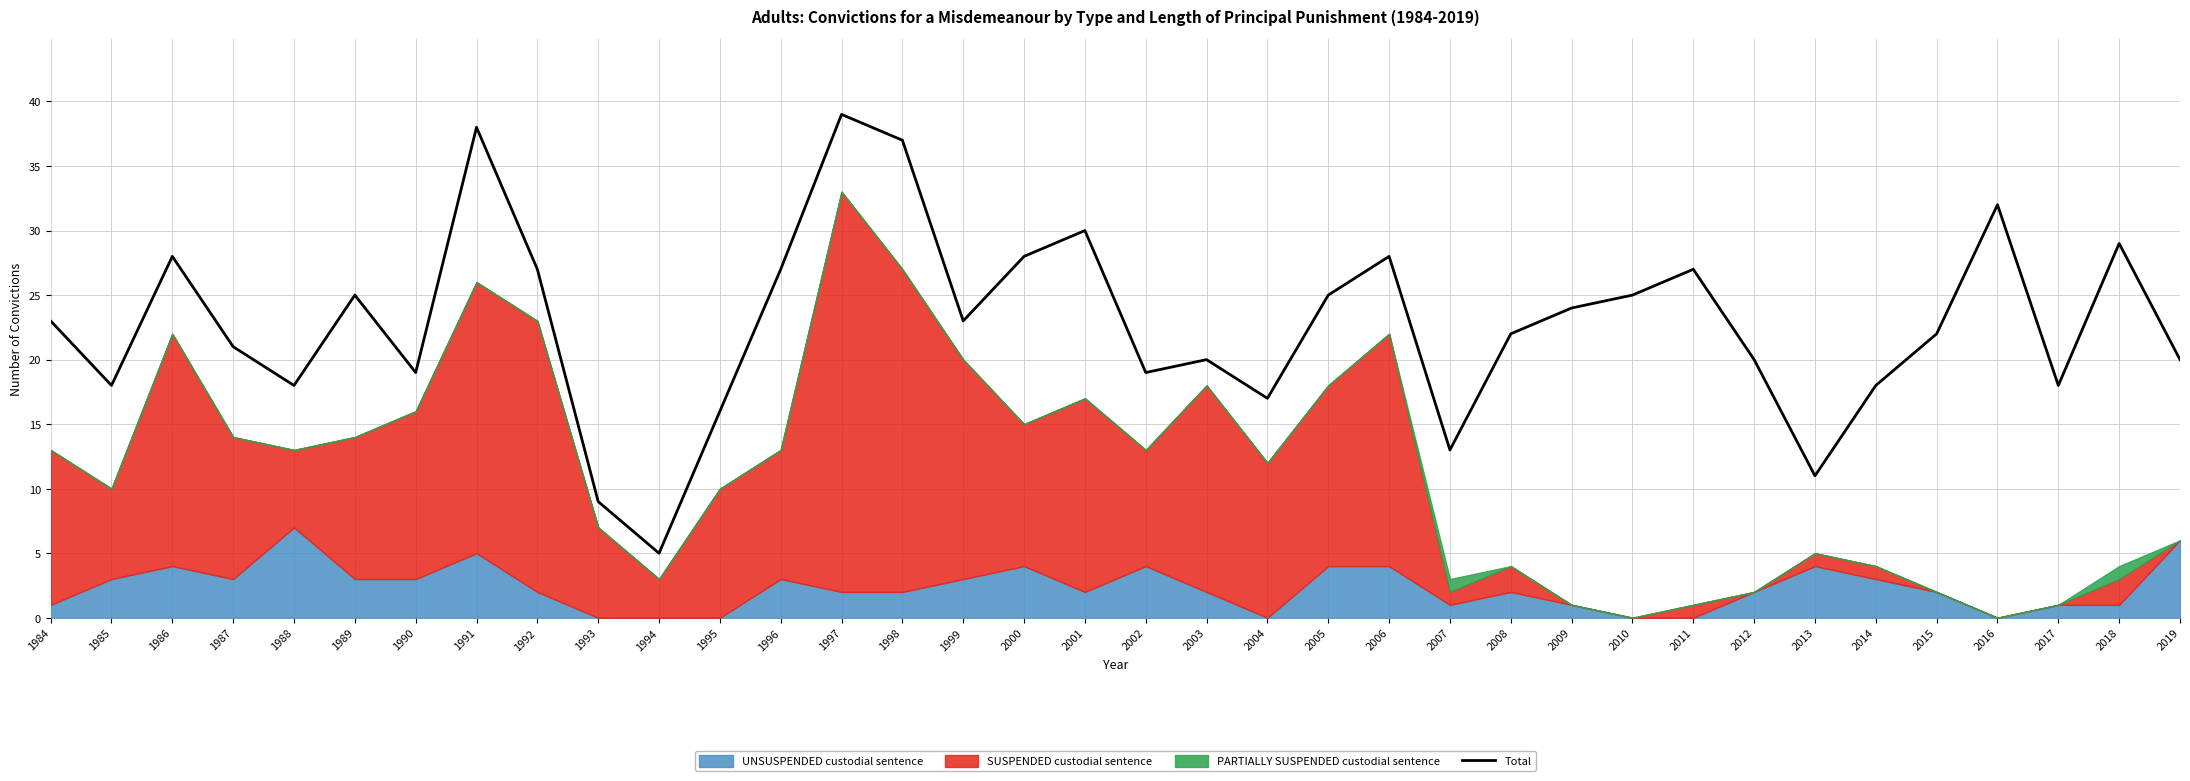

At which label does Total reach its peak?

1997